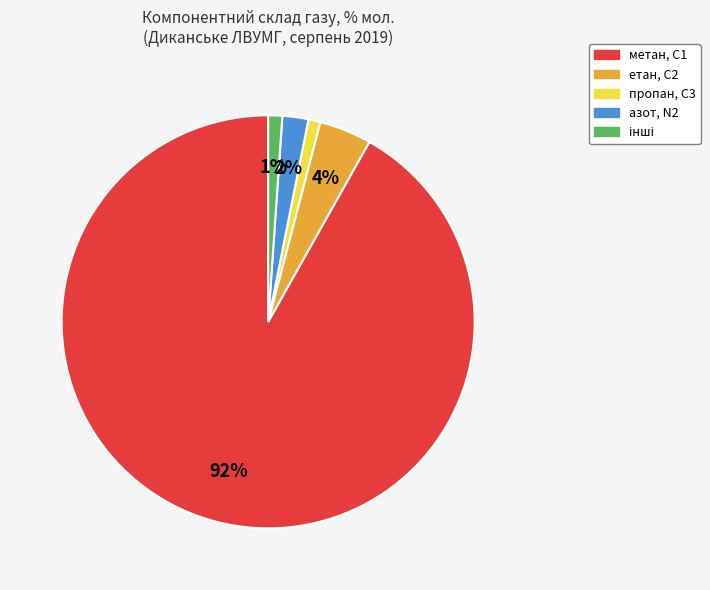

Does any single category account for the majority?

Yes